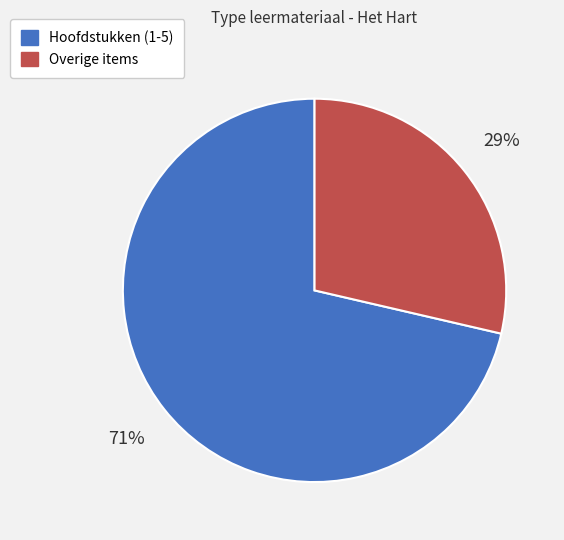

To the nearest percent, what is the average slice percentage?

50%